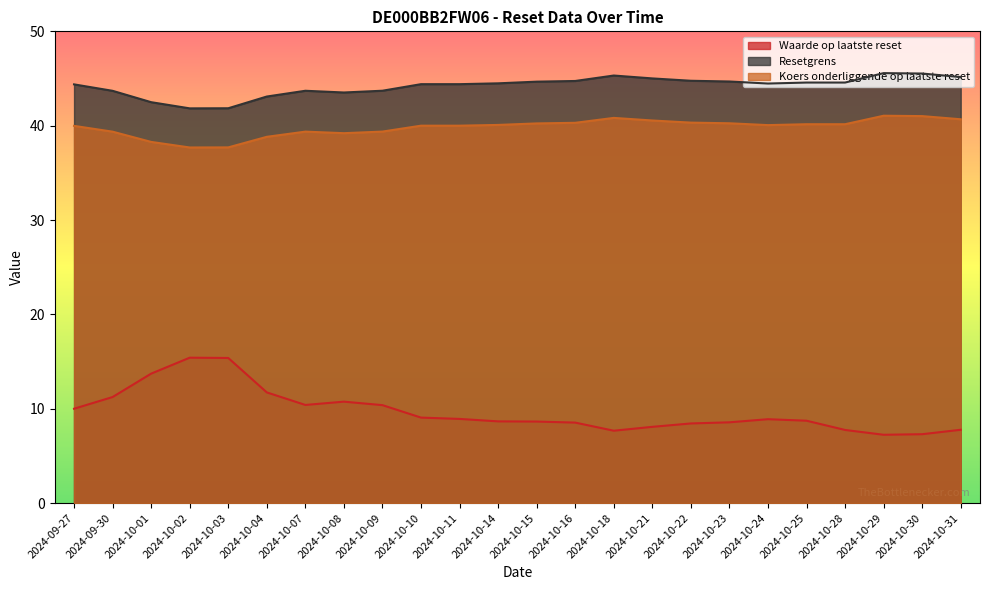

Reading left to right, list all the values displayed in this chart.

Waarde op laatste reset: 10.0	11.2	13.7	15.4	15.4	11.7	10.4	10.8	10.4	9.1	8.9	8.7	8.6	8.5	7.7	8.1	8.4	8.6	8.9	8.7	7.8	7.2	7.3	7.8
Resetgrens: 44.4	43.7	42.5	41.8	41.8	43.1	43.7	43.5	43.7	44.4	44.4	44.5	44.7	44.7	45.3	45.0	44.8	44.7	44.5	44.6	44.6	45.6	45.5	45.2
Koers onderliggende op laatste reset: 40.0	39.4	38.3	37.7	37.7	38.8	39.4	39.2	39.4	40.0	40.0	40.1	40.2	40.3	40.8	40.5	40.3	40.3	40.1	40.2	40.2	41.1	41.0	40.7